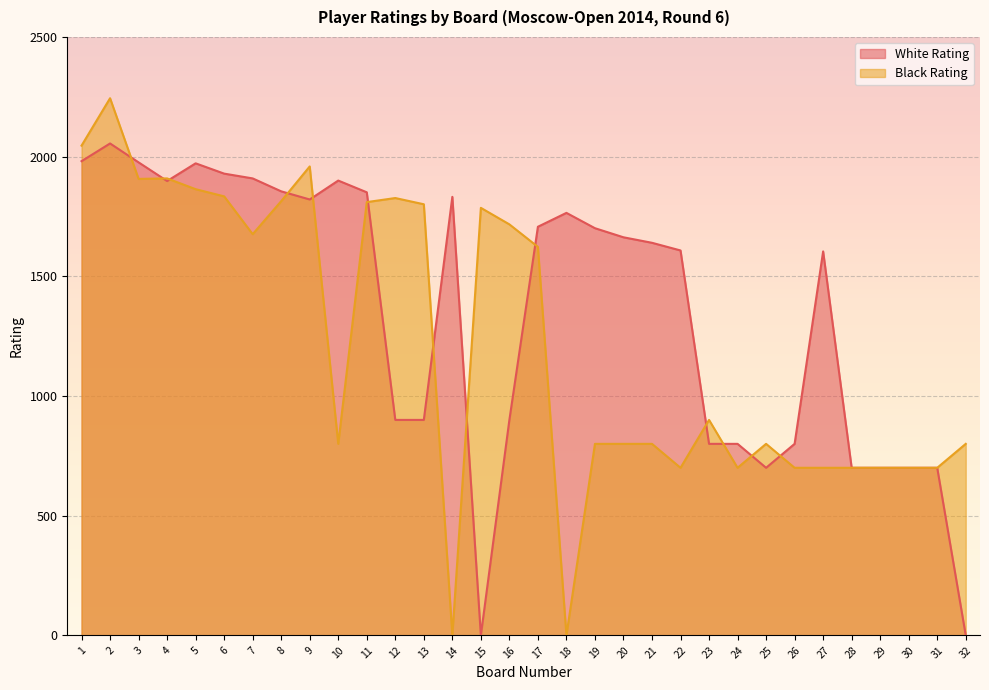

Where does the Black Rating series first go above 900?

1